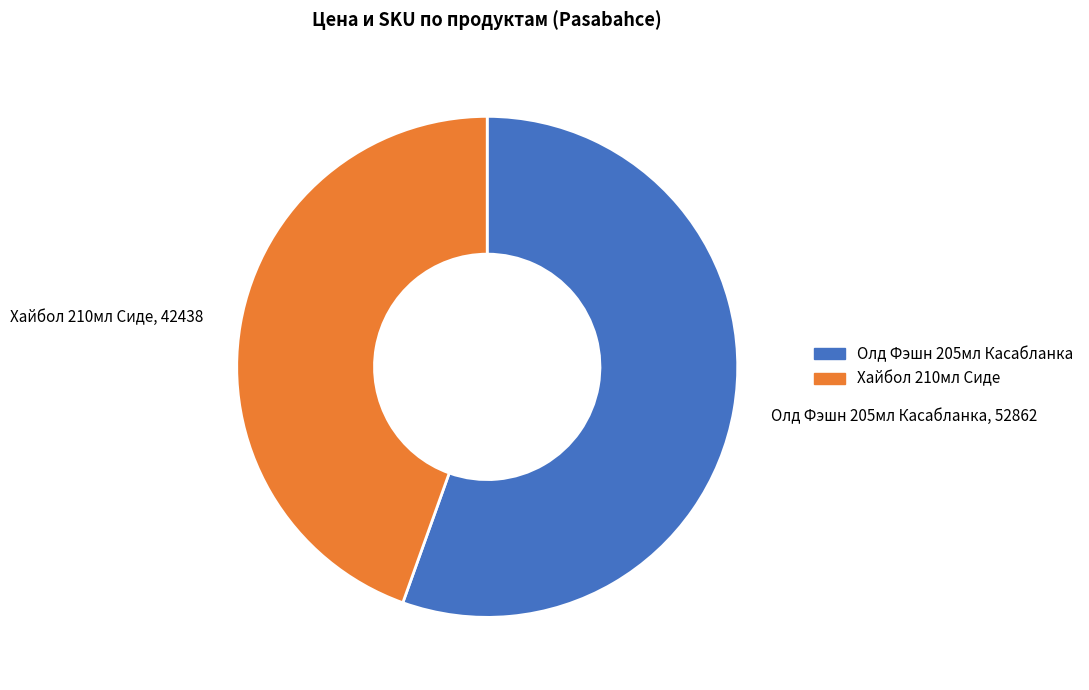

How many slices are in this pie chart?

2